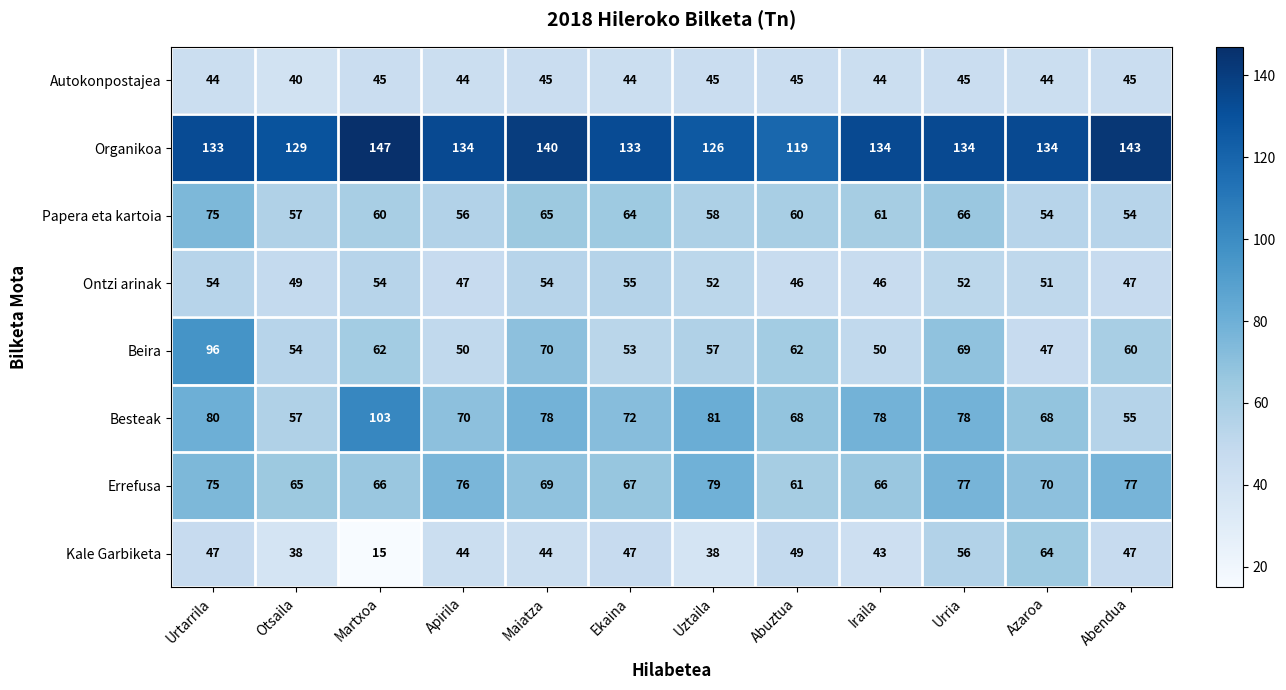

Is it true that Ontzi arinak equals 47 at Abendua?

True